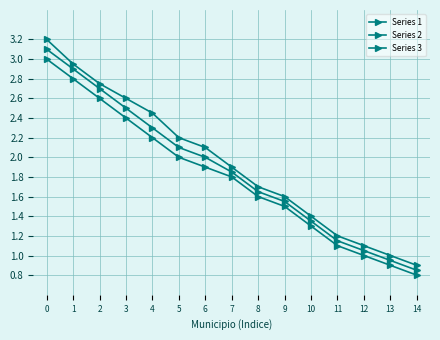

The value of Series 2 at 14 is 1.1. True or false?

False